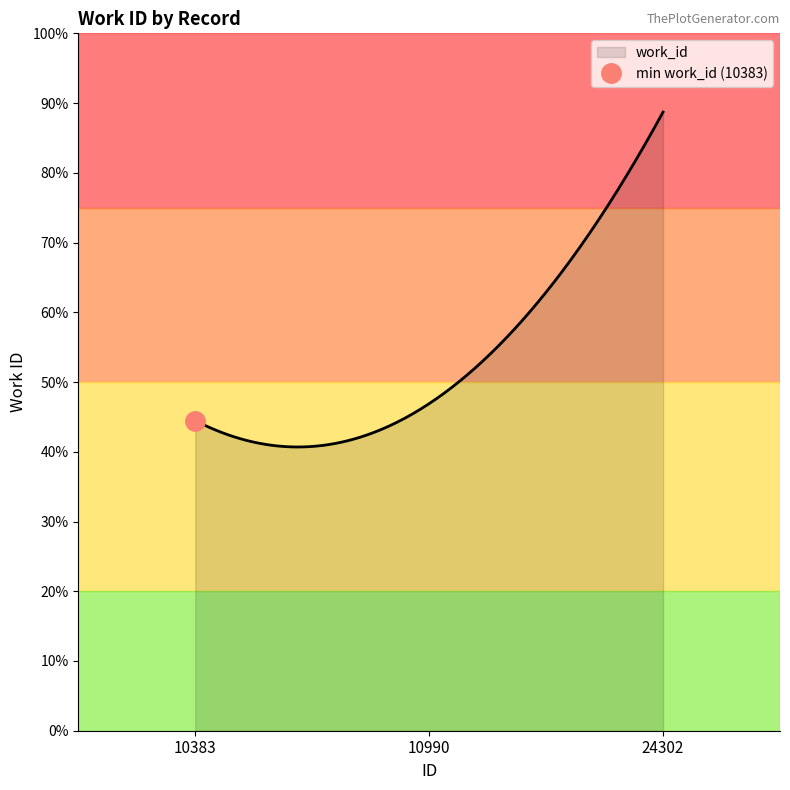

Reading right to left, what are all the values shown in this chart?

24302=7984	10990=4221	10383=4002